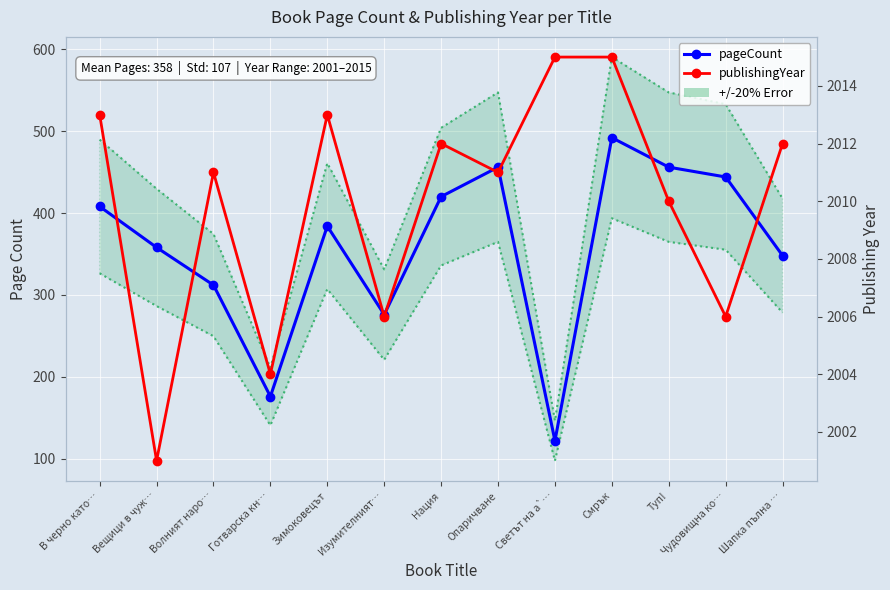

List the series in order of their overall mean, lowest first.

pageCount, publishingYear